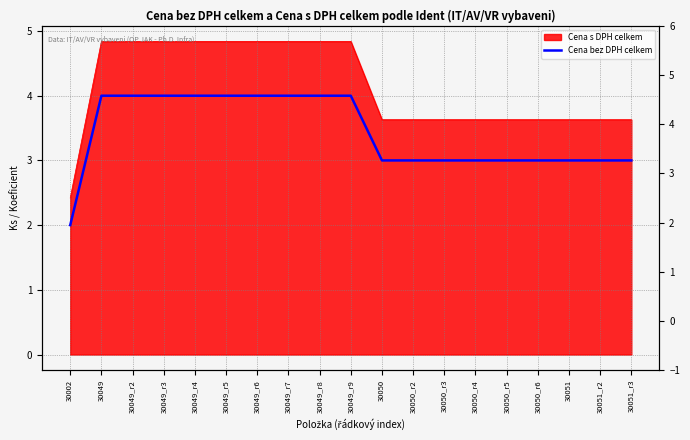

What position from the left is 30050_r3?

13